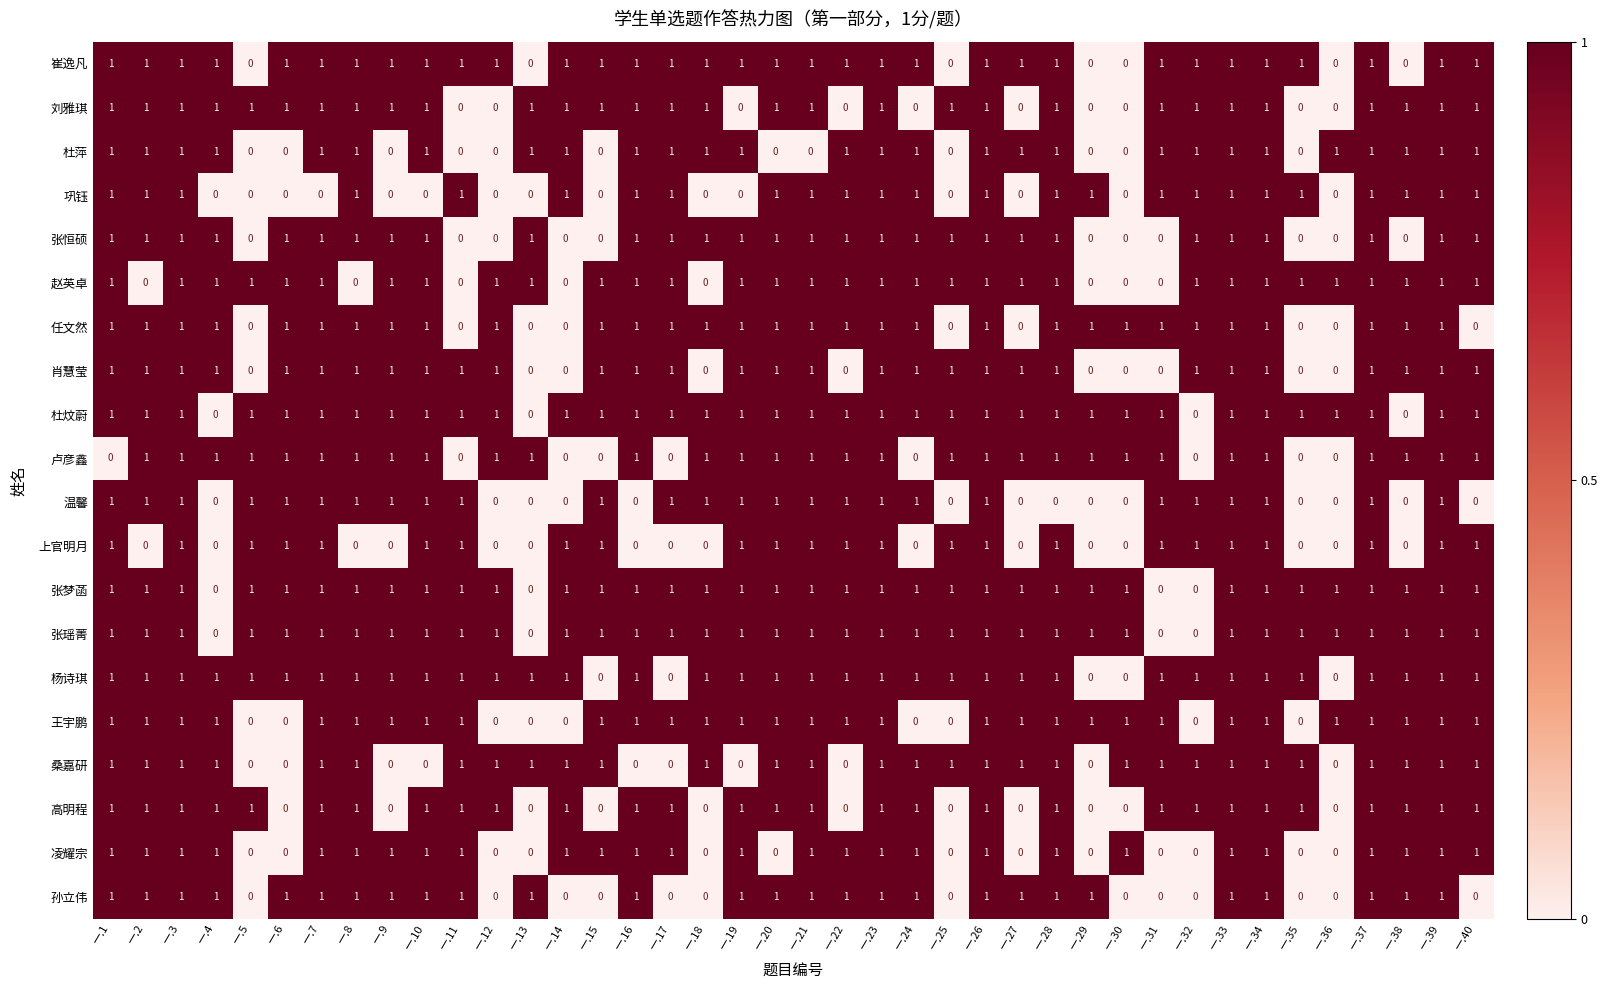

The value of 张梦菡 at 一.18 is 1. True or false?

True